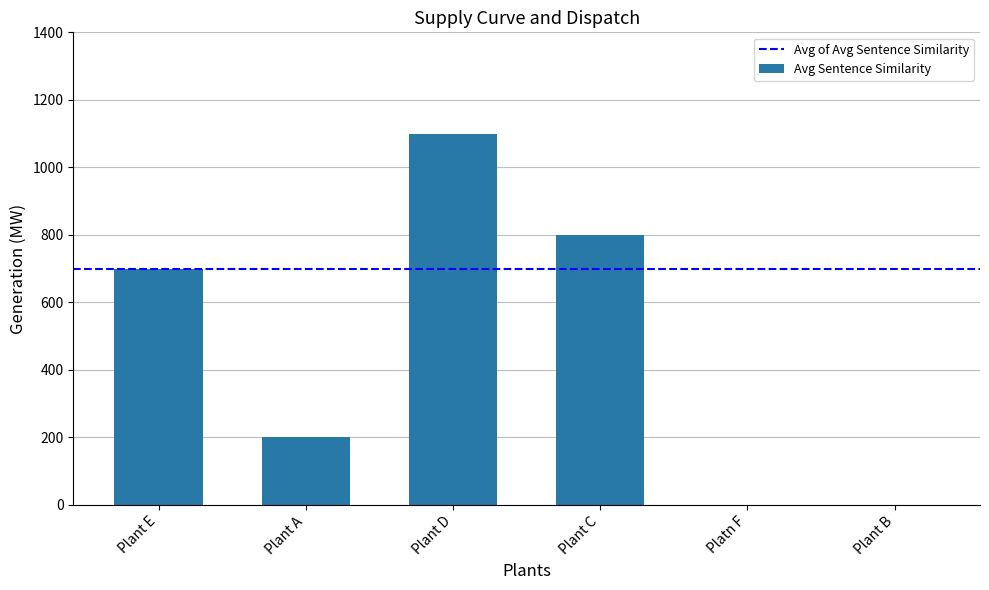

Reading left to right, extract all data points from this chart.

700	200	1100	800	0	0